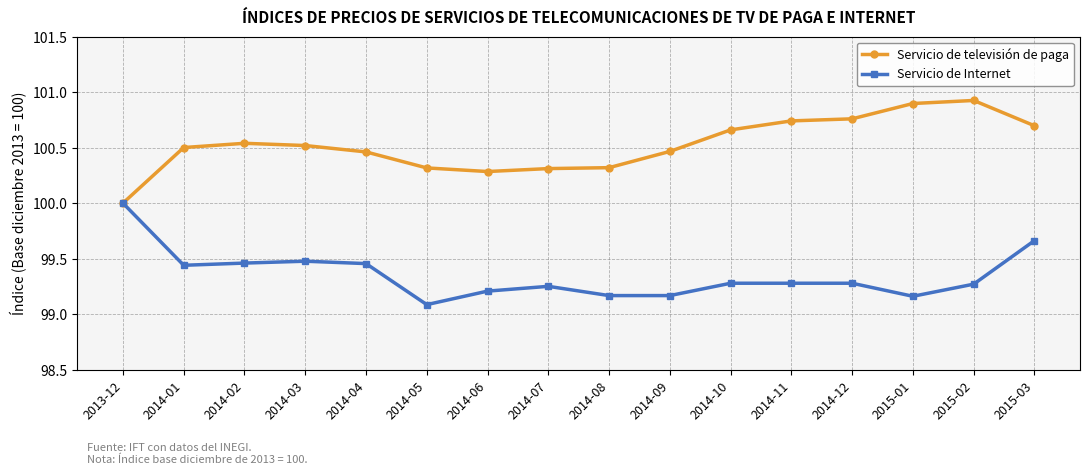

What position from the right is 2014-06?

10